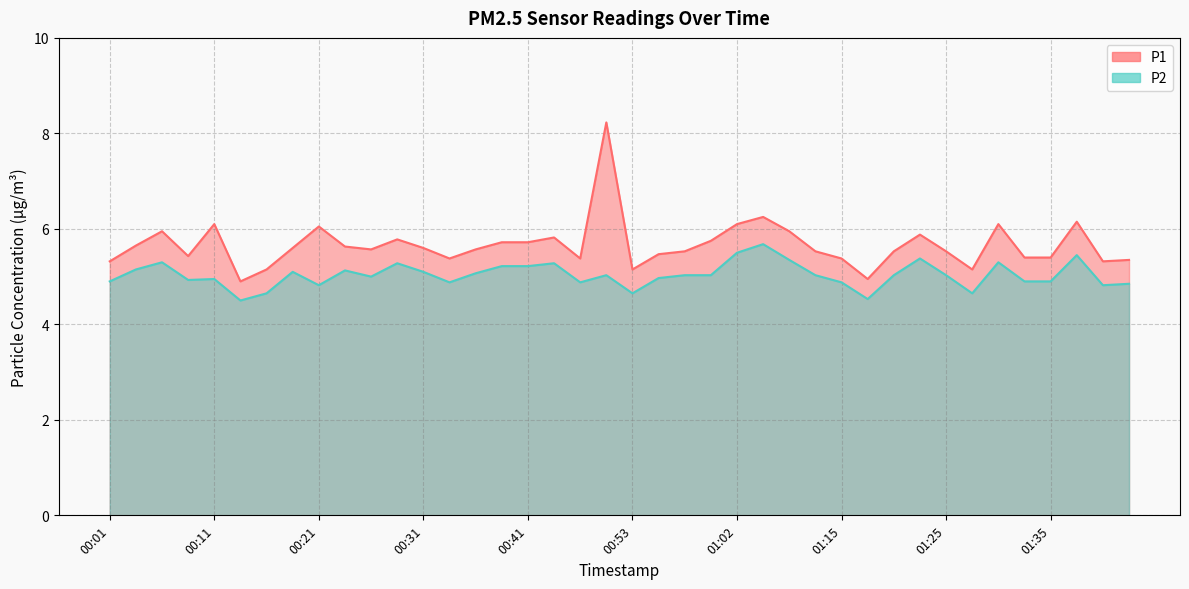

The P1 series shows 6.1 at 01:02. True or false?

True